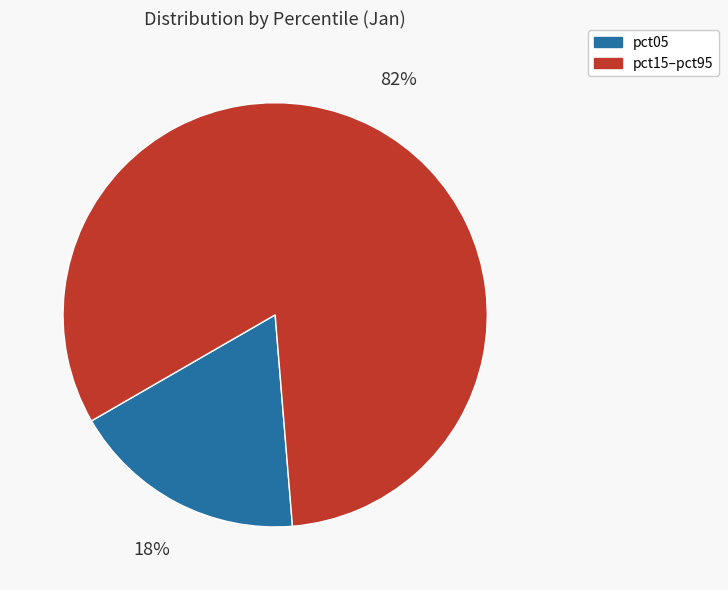

To the nearest percent, what is the difference between the largest and smallest slice percentages?

64%